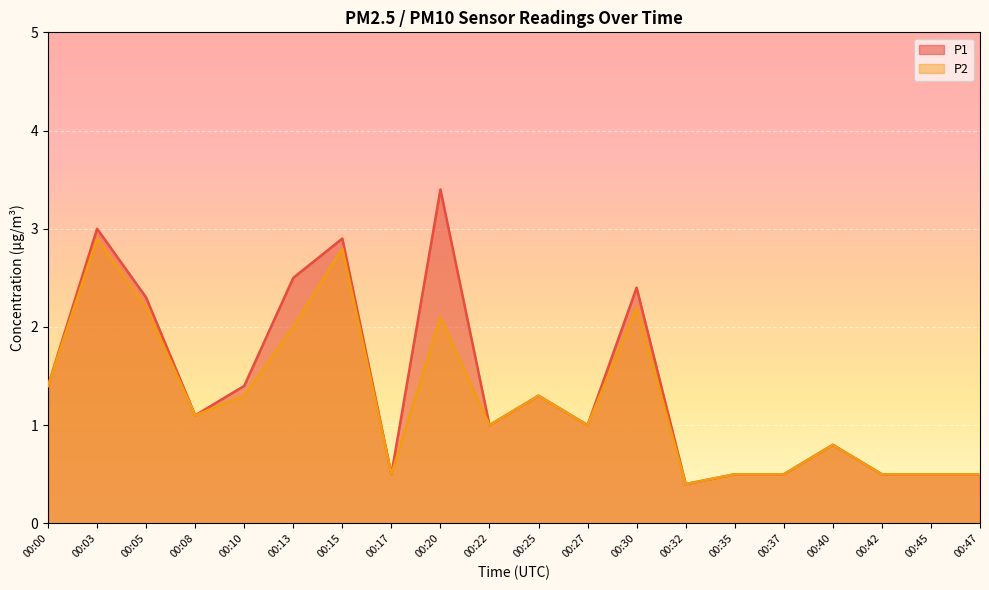

What is the total value across all series at 00:22?

2.0